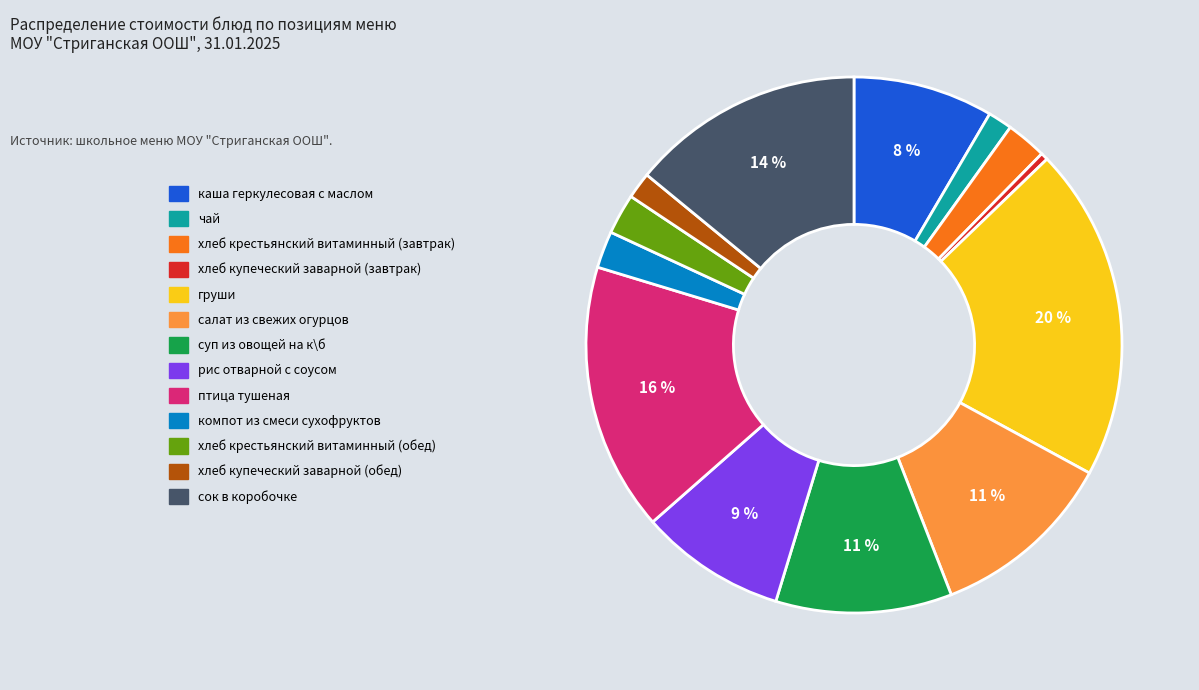

The суп из овощей на к\б slice represents 11% of the pie. True or false?

True